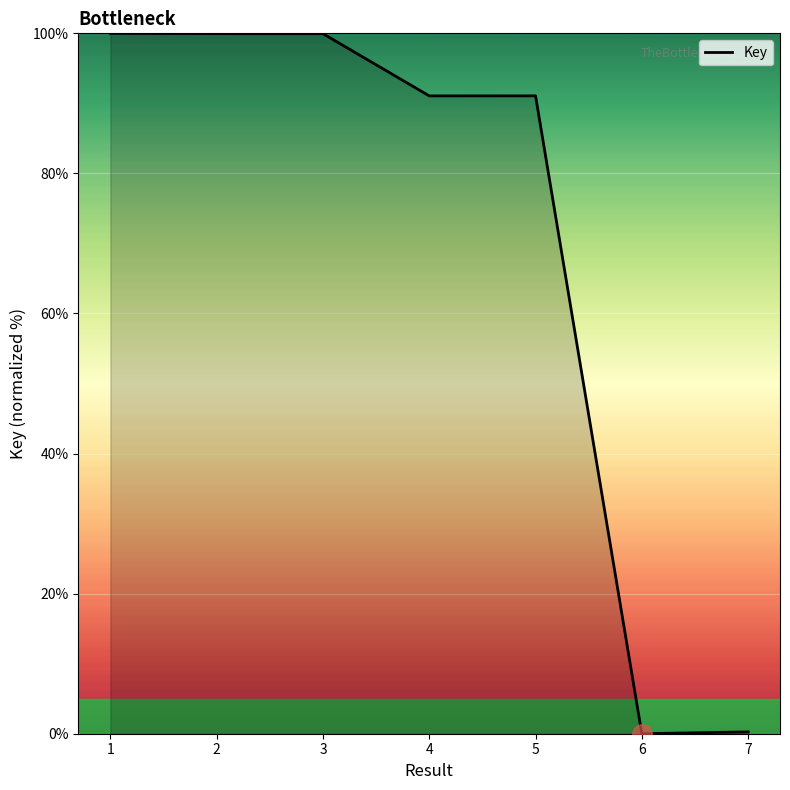

How many categories are shown in the chart?

7